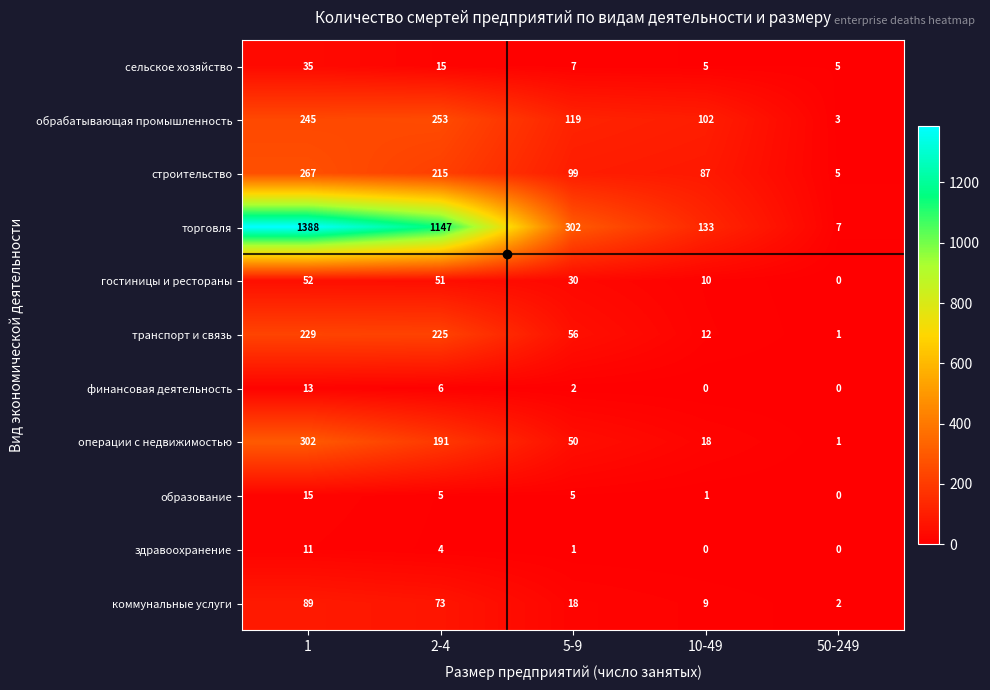

Rank the series by their maximum value, from highest to lowest.

торговля, операции с недвижимостью, строительство, обрабатывающая промышленность, транспорт и связь, коммунальные услуги, гостиницы и рестораны, сельское хозяйство, образование, финансовая деятельность, здравоохранение